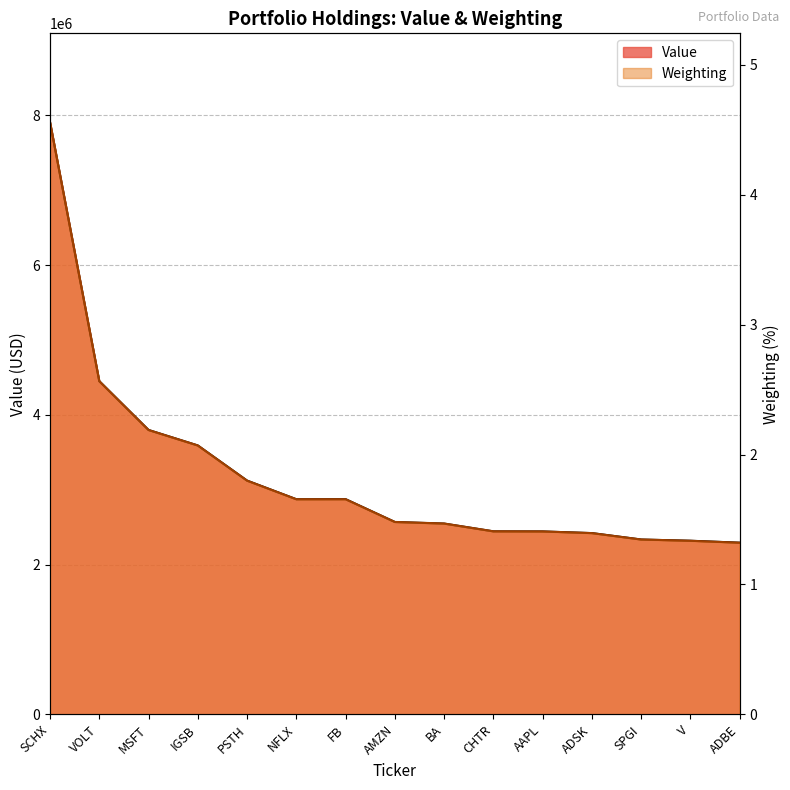

Is the value of Weighting at ADSK greater than the value of Value at IGSB?

No